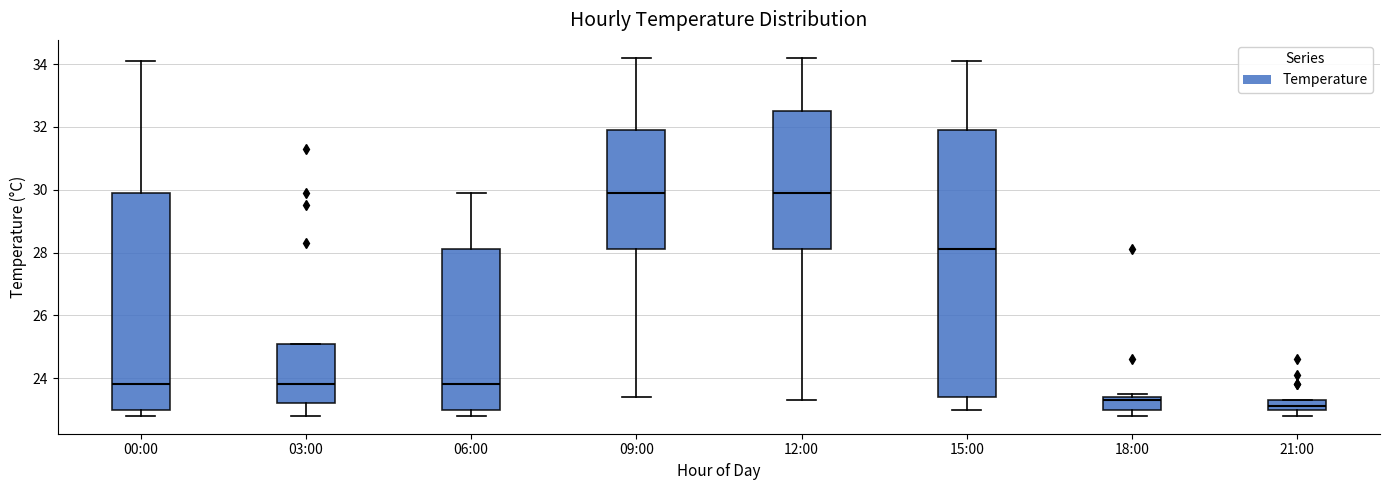

Reading left to right, read every box against the y-axis: the position of its median line, the range the box covers, and the ends of its whiskers. The values are not printed on the chart, so give them approximately, as read against the axis.

00:00: median 23.8, box 23.0 to 30.0, whiskers 22.8 to 34.2
03:00: median 23.8, box 23.2 to 25.2, whiskers 22.8 to 25.2
06:00: median 23.8, box 23.0 to 28.2, whiskers 22.8 to 30.0
09:00: median 30.0, box 28.2 to 32.0, whiskers 23.4 to 34.2
12:00: median 30.0, box 28.2 to 32.6, whiskers 23.4 to 34.2
15:00: median 28.2, box 23.4 to 32.0, whiskers 23.0 to 34.2
18:00: median 23.4 (just below the box's upper edge), box 23.0 to 23.4, whiskers 22.8 to 23.6
21:00: median 23.2, box 23.0 to 23.4, whiskers 22.8 to 23.4